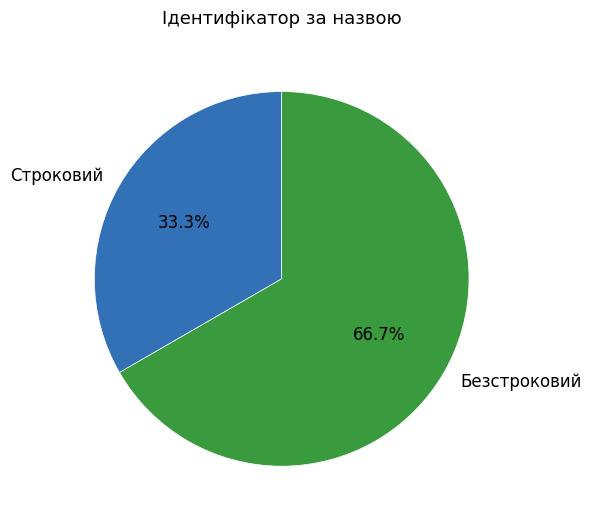

To the nearest percent, what is the combined percentage of Безстроковий and Строковий?

100%